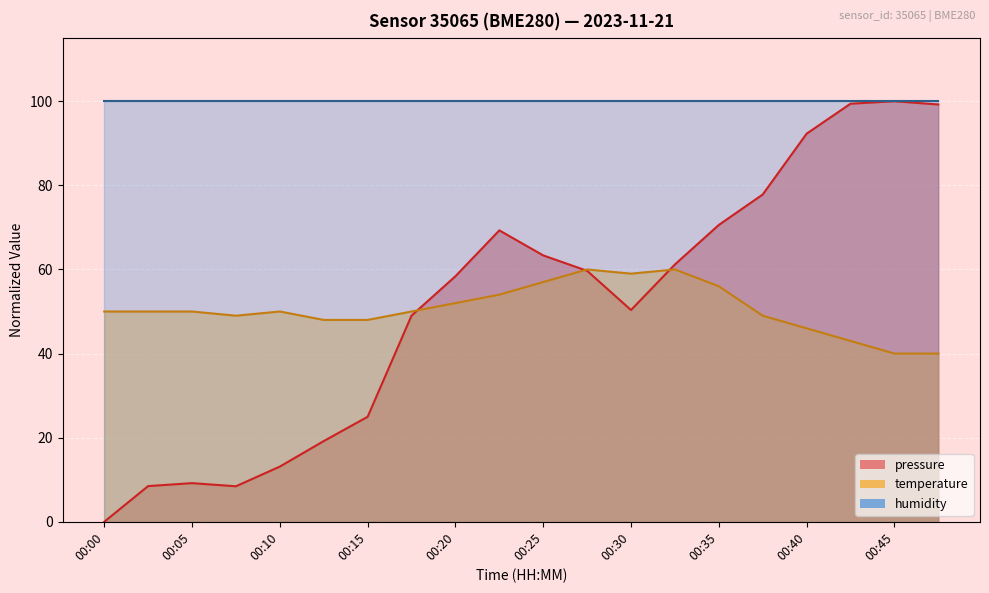

Reading right to left, transcribe all the data shown in this chart.

pressure: 99.2	100.0	99.4	92.3	77.8	70.6	61.2	50.4	59.7	63.3	69.3	58.4	49.0	25.0	19.2	13.1	8.4	9.2	8.5	0.0
temperature: 40.0	40.0	43.0	46.0	49.0	56.0	60.0	59.0	60.0	57.0	54.0	52.0	50.0	48.0	48.0	50.0	49.0	50.0	50.0	50.0